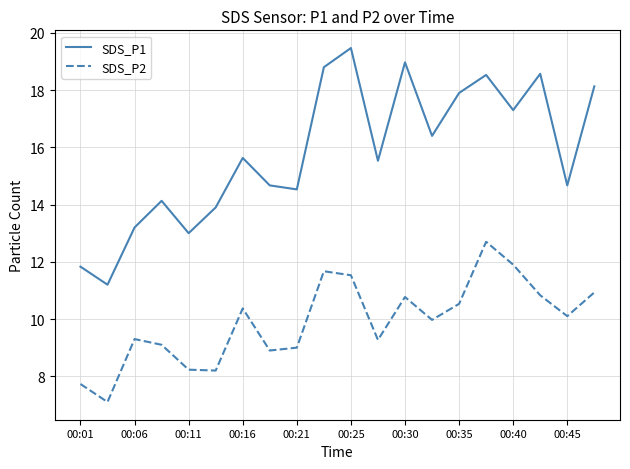

Does the chart display data point markers on the line(s)?

No